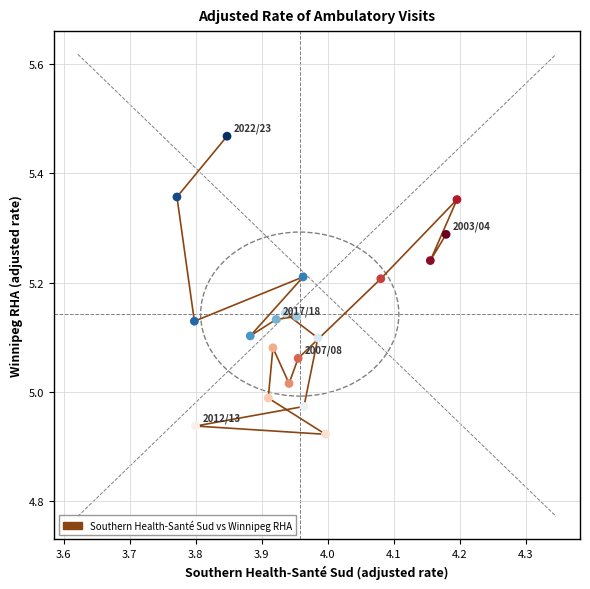

What is the range of Y values (max minus min)?

0.5